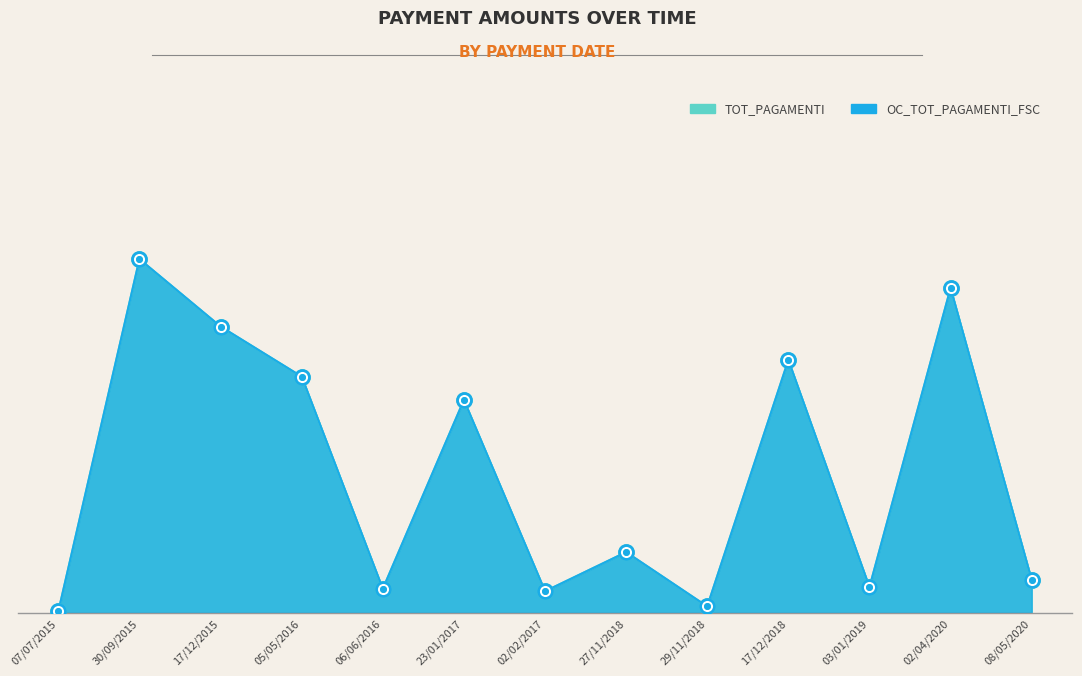

What is the sum of the OC_TOT_PAGAMENTI_FSC values at 02/04/2020 and 30/09/2015?

234642.3